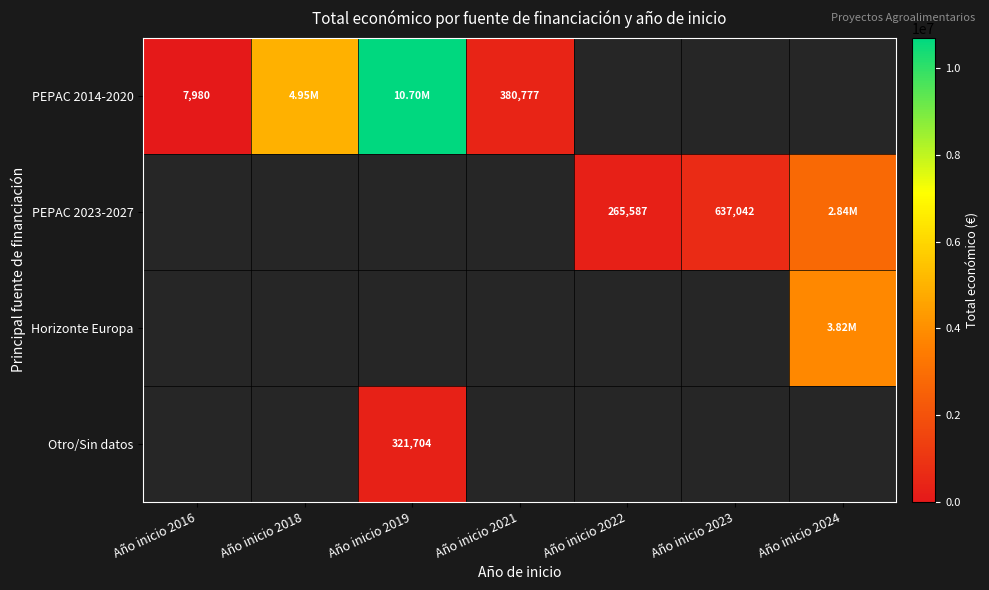

Which label corresponds to the smallest value in the chart?

Año inicio 2016